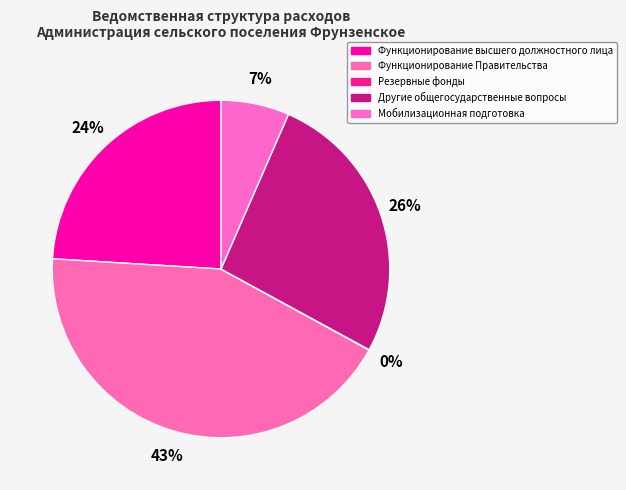

What percentage is the Функционирование высшего должностного лица slice, to the nearest percent?

24%